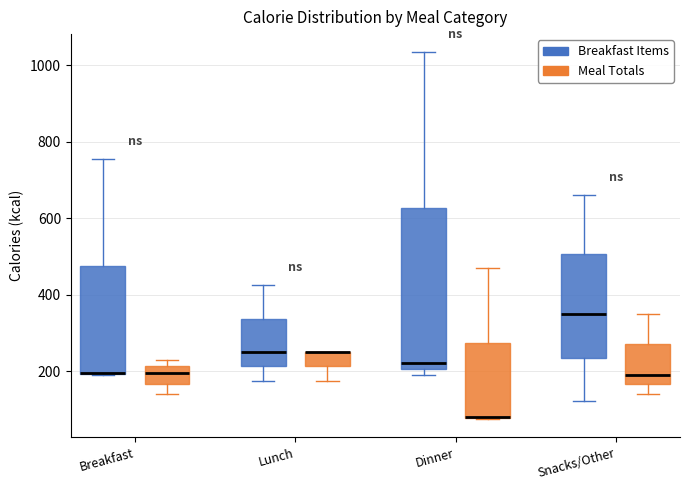

Comparing the boxes themselves (not the whiskers), which one is the tallest?

Dinner (Breakfast Items)